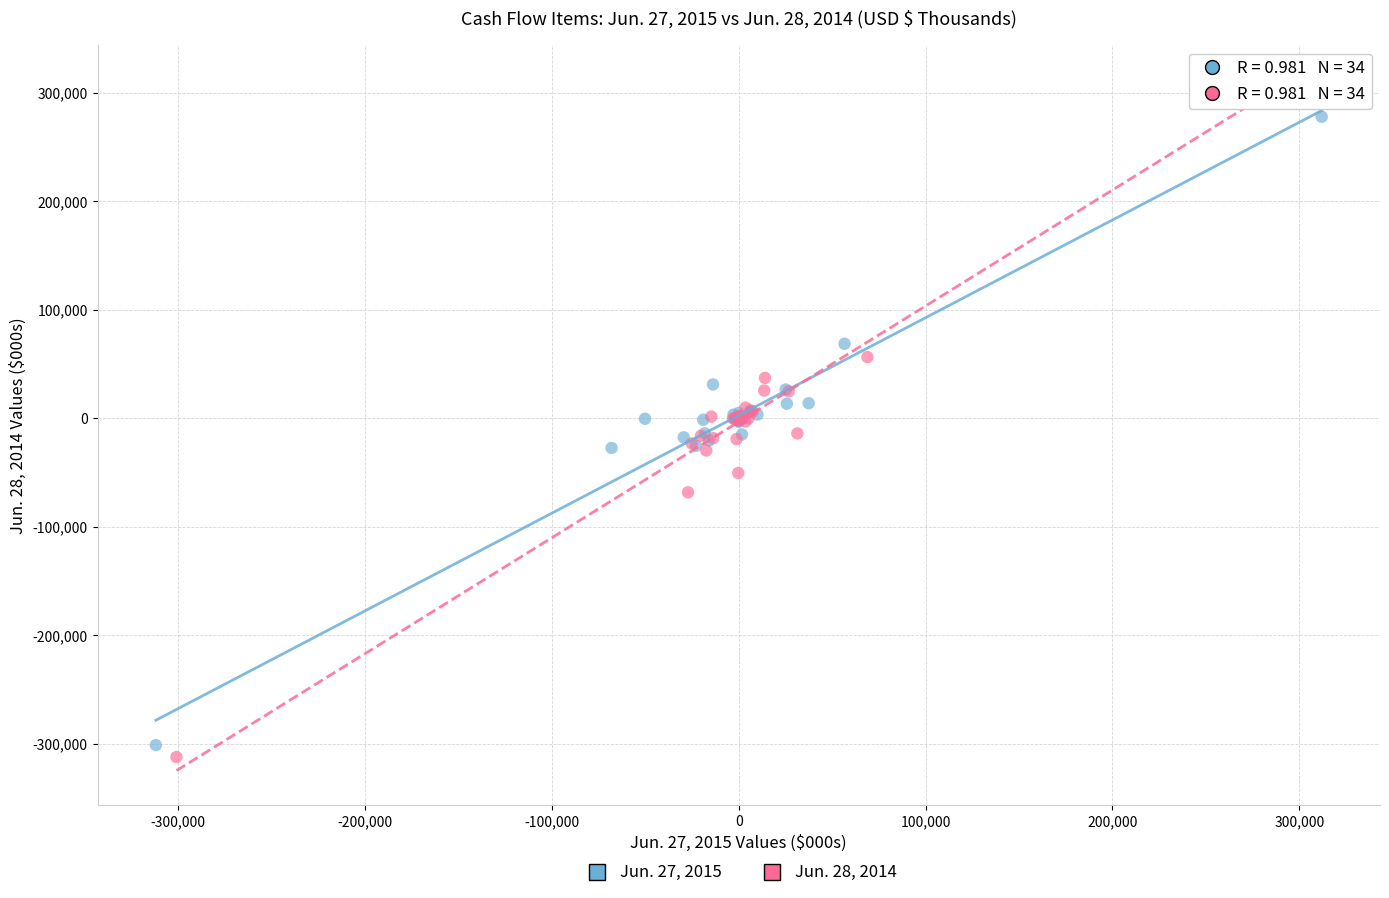

Which series has the largest Y range (max minus min)?

Jun. 28, 2014